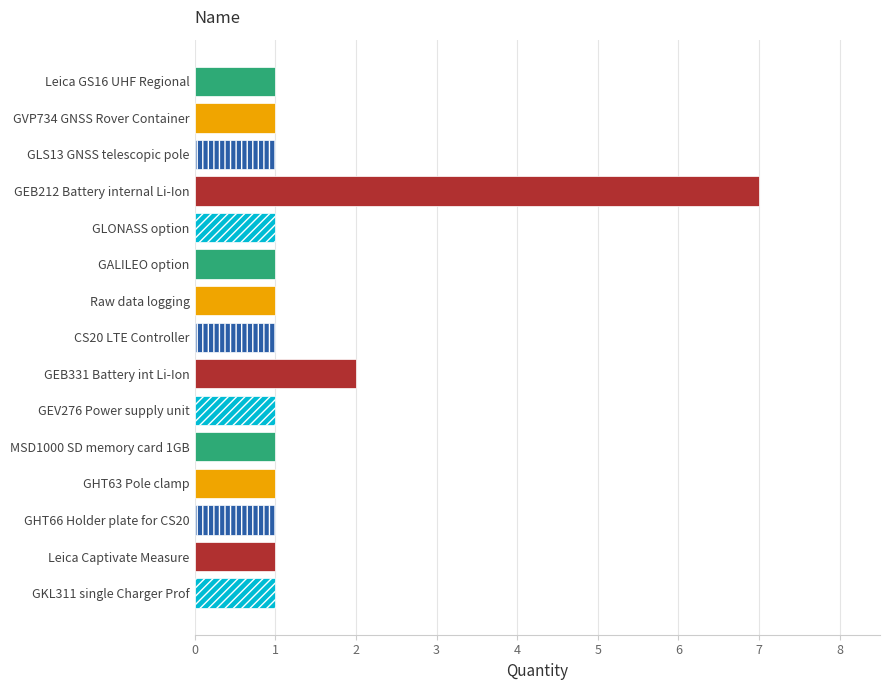

What is the label of the 8th bar from the top?

CS20 LTE Controller